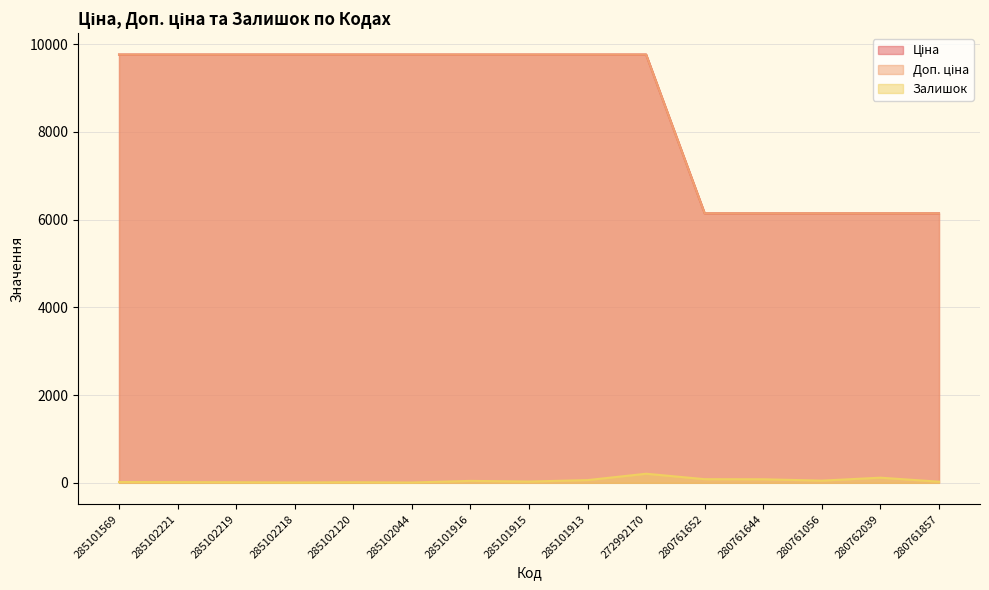

What position from the right is 280761652?

5